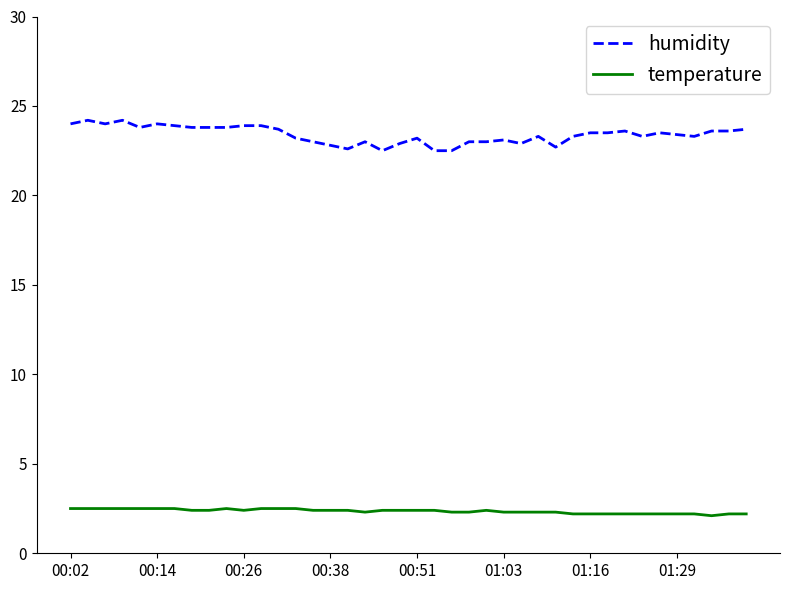

What is the maximum value for temperature?

2.5